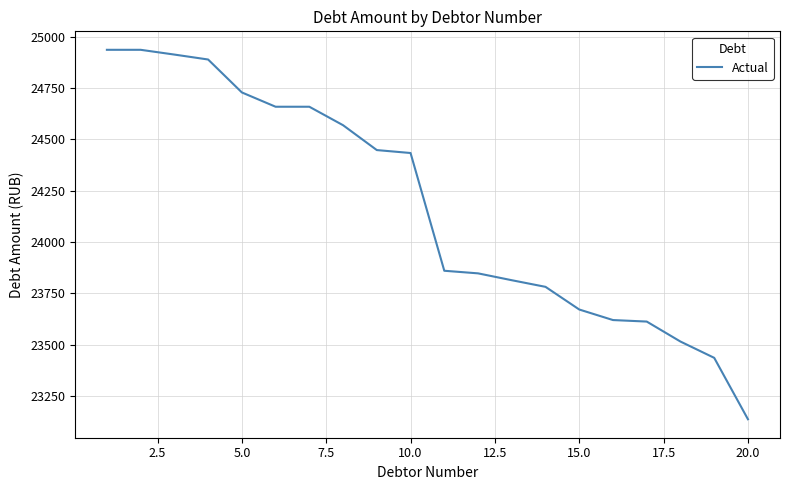

What is the greatest value displayed?

24935.8